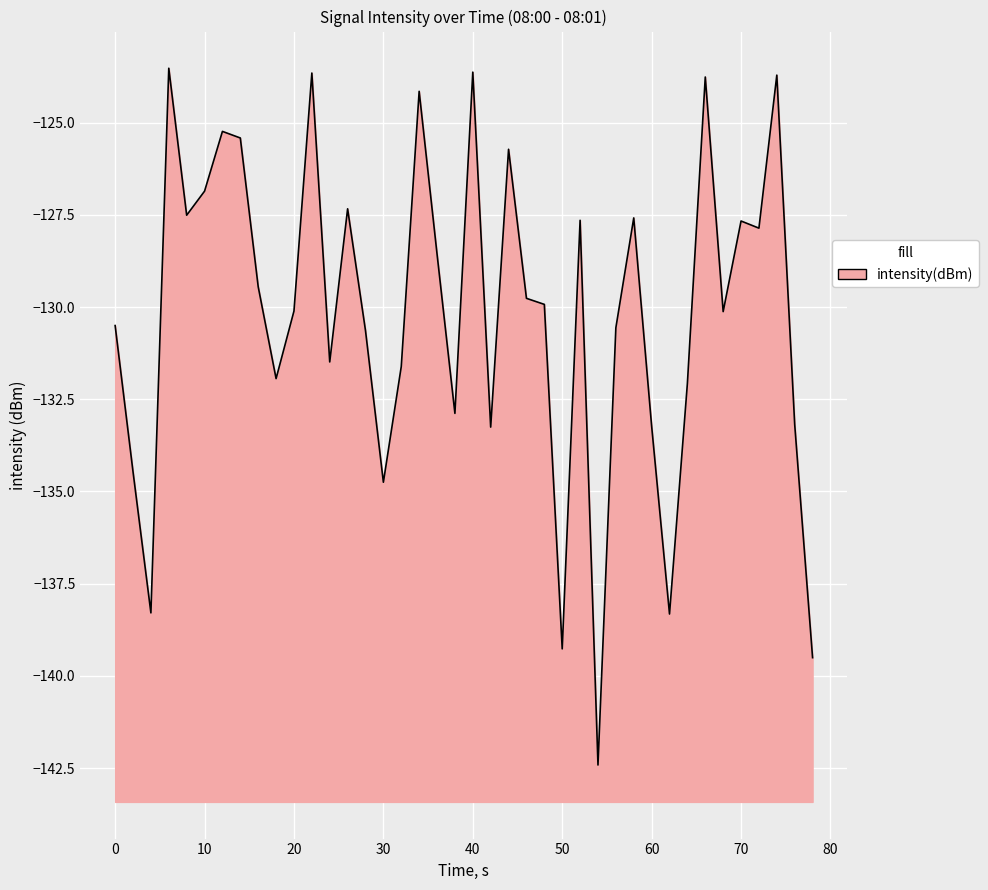

True or false: the data has more than 1 interior local peaks.

True